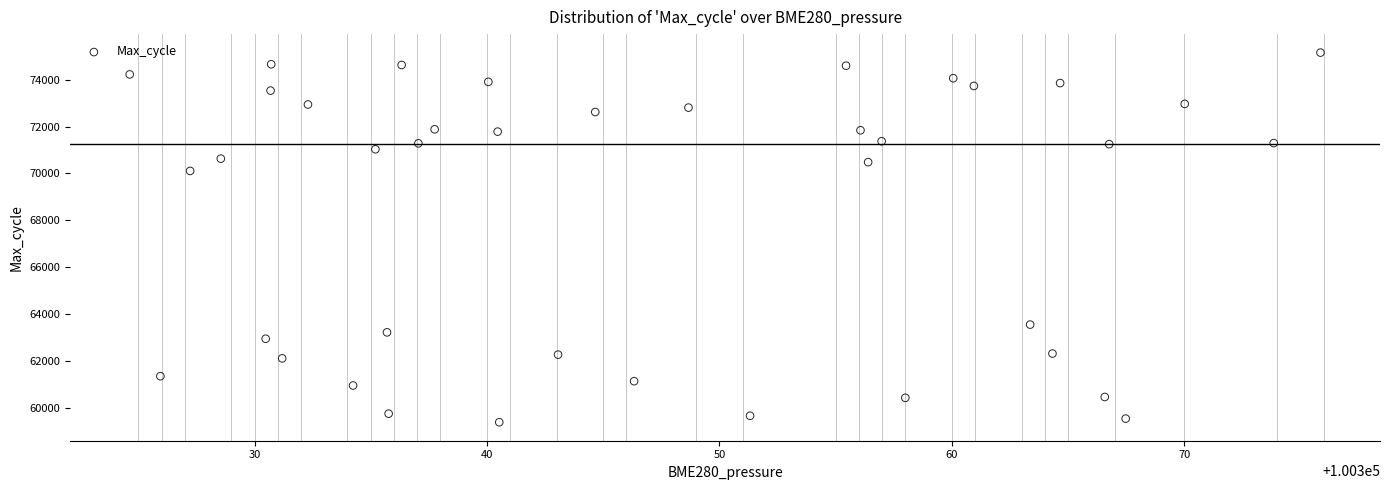

What Y value in the scatter plot is closest to 67273?

70108